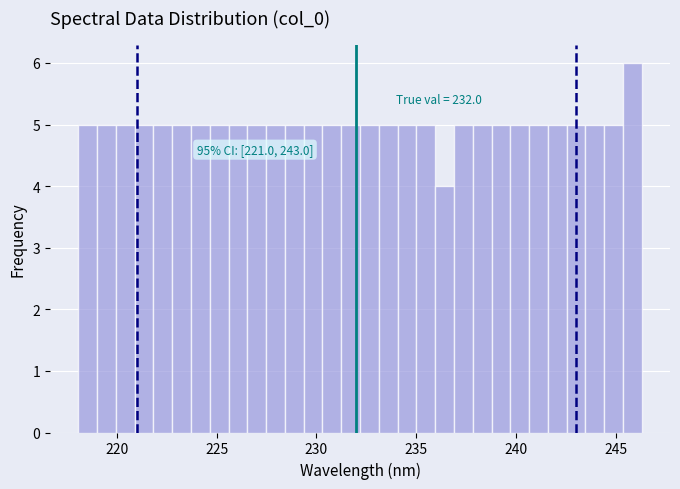

Read against the x-axis, roughly where is the centre of the tallest bar?

246.0